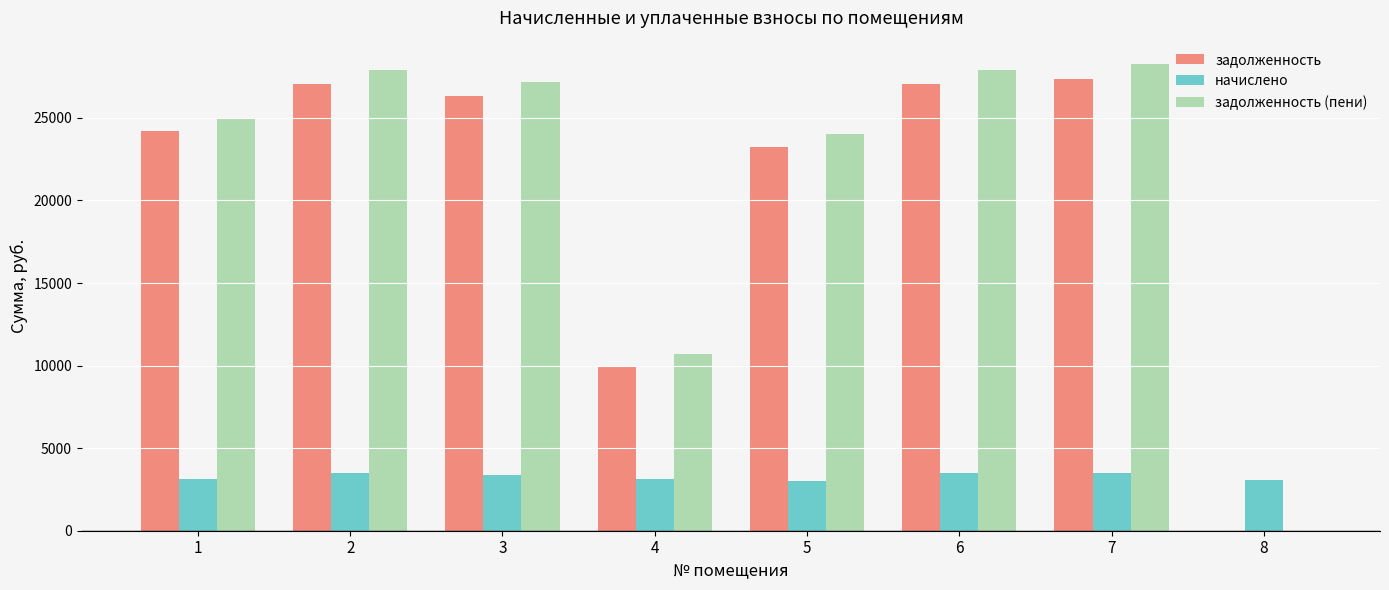

What is the maximum value shown in the chart?

28261.3